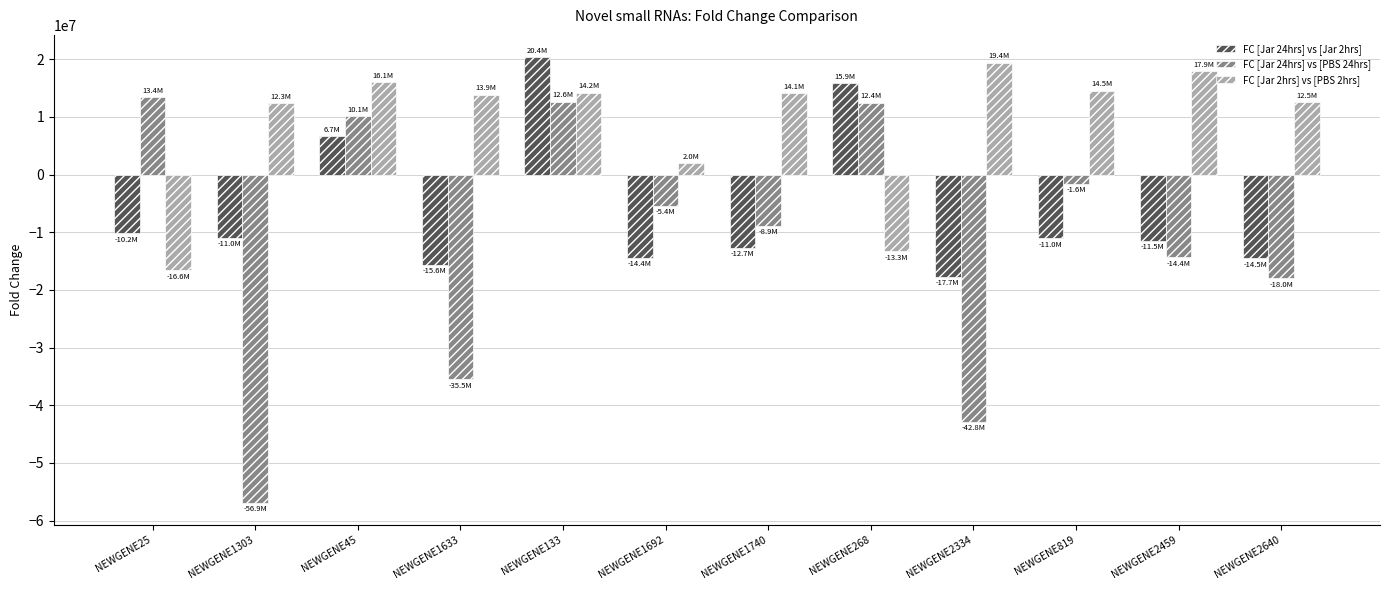

Is it true that FC [Jar 24hrs] vs [Jar 2hrs] equals -20385998 at NEWGENE1692?

False